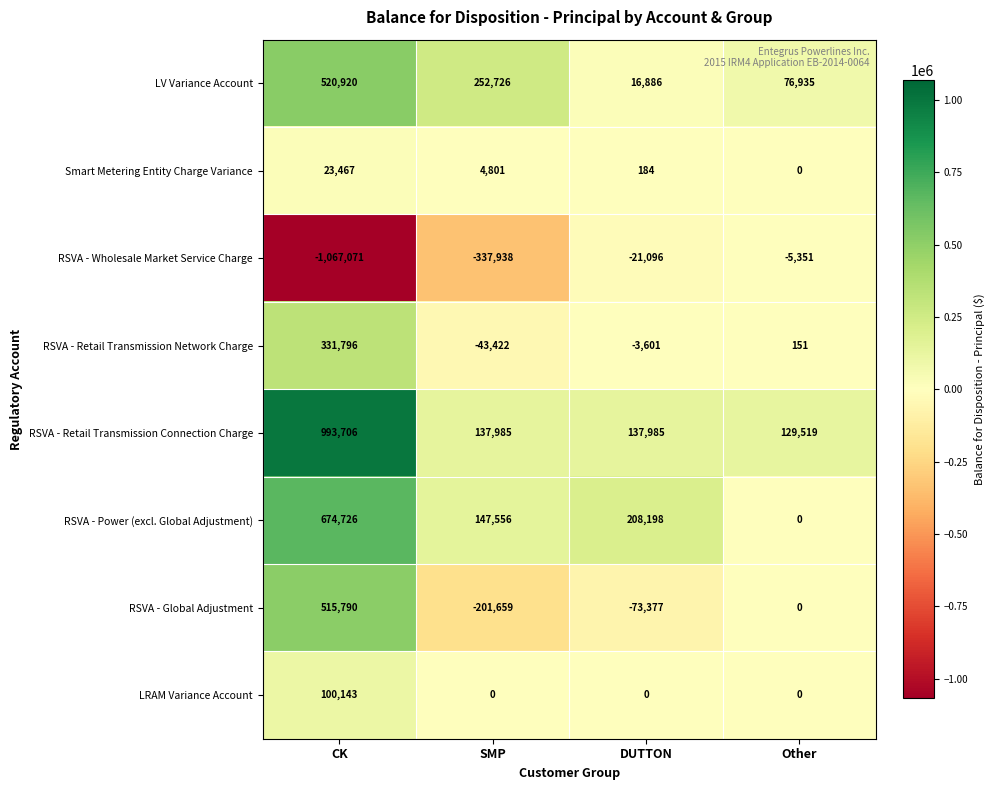

Rank the series by their maximum value, from lowest to highest.

RSVA - Wholesale Market Service Charge, Smart Metering Entity Charge Variance, LRAM Variance Account, RSVA - Retail Transmission Network Charge, RSVA - Global Adjustment, LV Variance Account, RSVA - Power (excl. Global Adjustment), RSVA - Retail Transmission Connection Charge